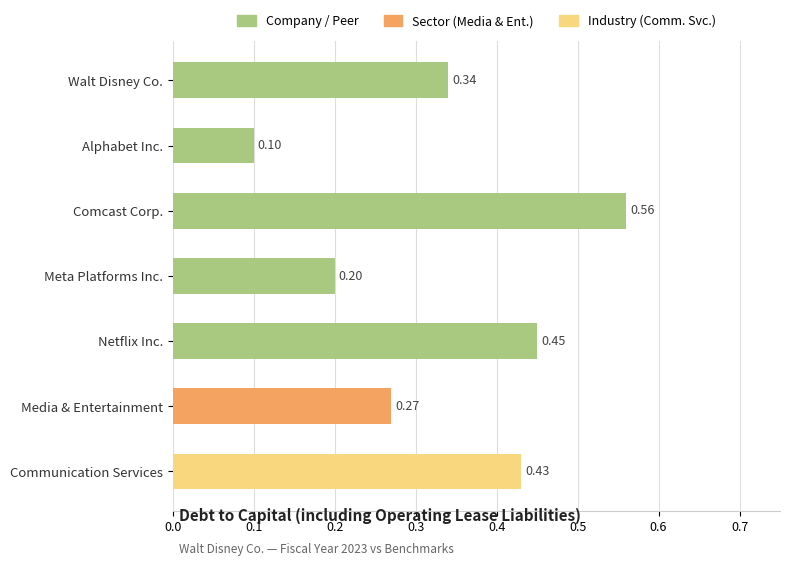

What is the sum of the values at Comcast Corp. and Alphabet Inc.?

0.7